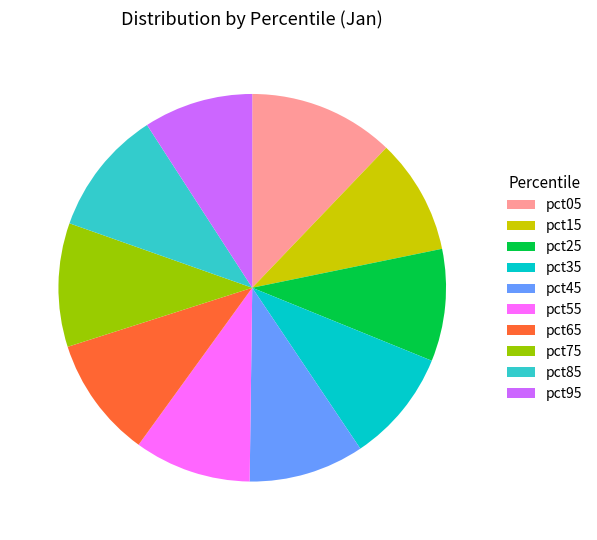

Does pct05 account for over 50% of the chart?

No